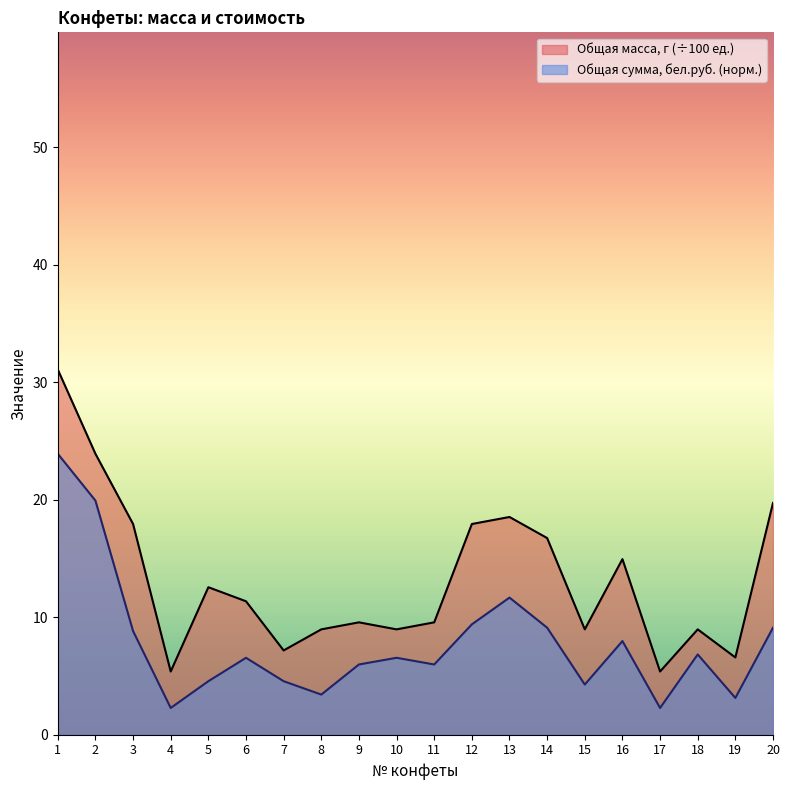

How many interior local peaks does the Общая масса, г series have?

5